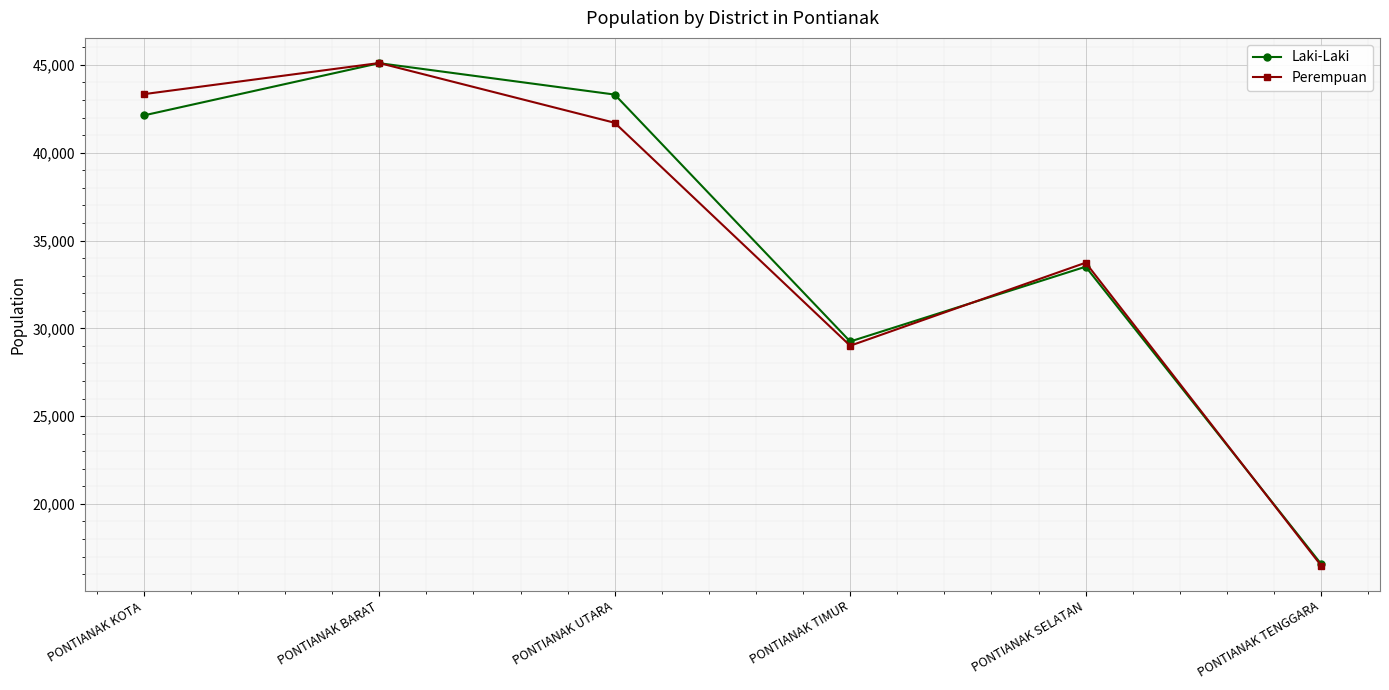

What is the label of the 5th point from the left?

PONTIANAK SELATAN